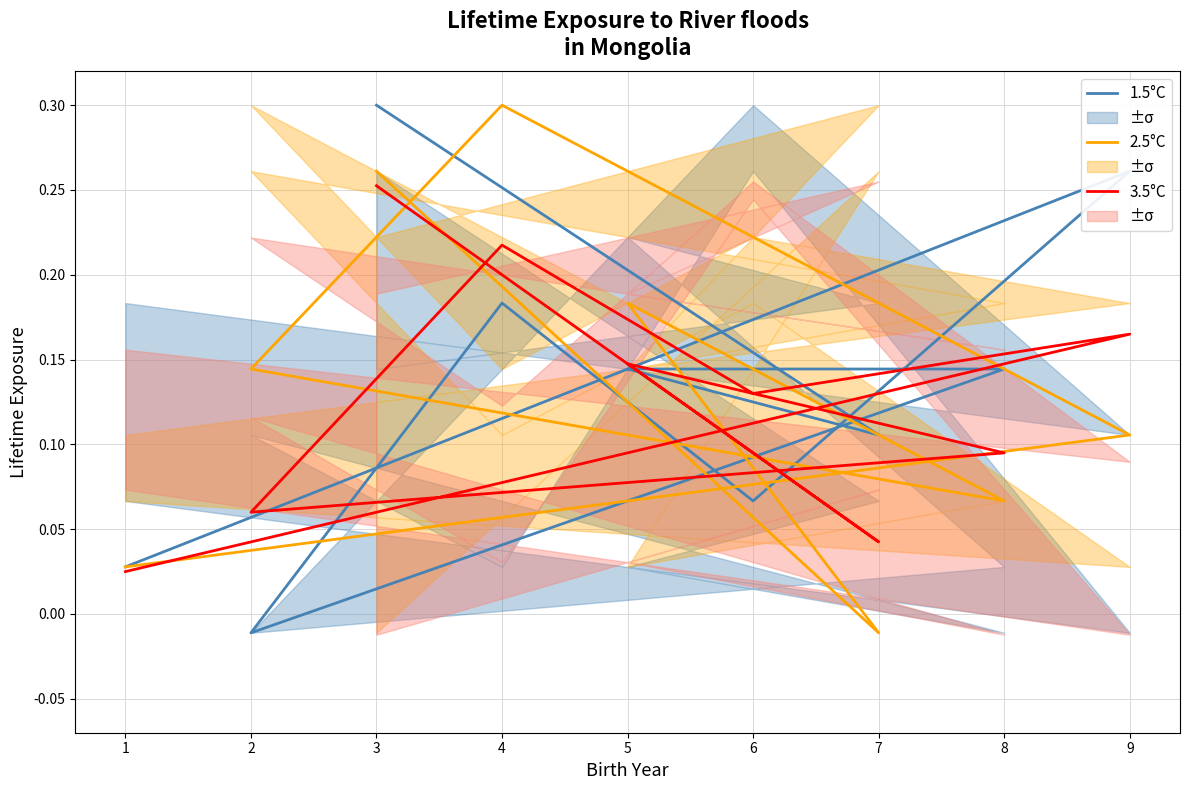

At which category does 1.5°C reach its first local valley?

7